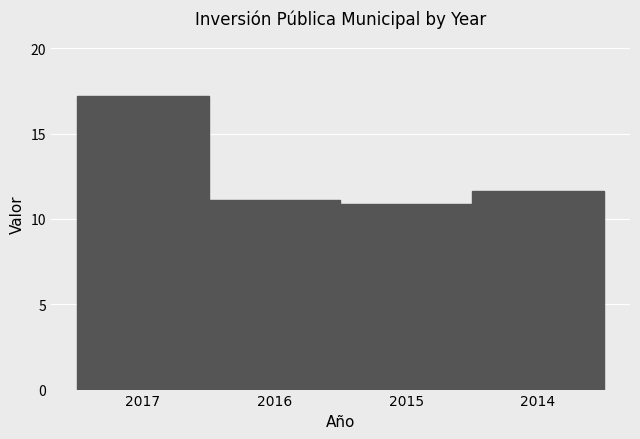

Reading left to right, what are all the values shown in this chart?

17.2	11.1	10.9	11.6